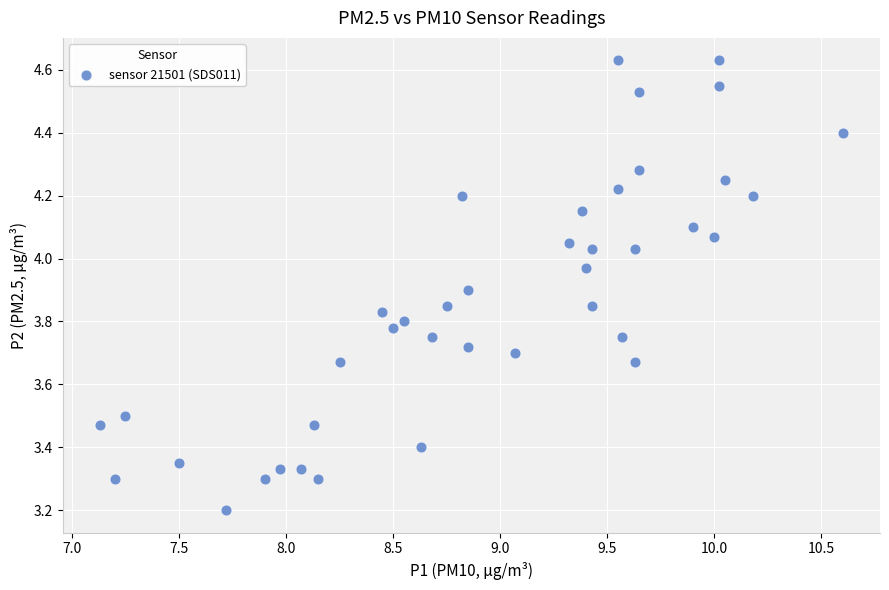

What is the range of Y values (max minus min)?

1.4